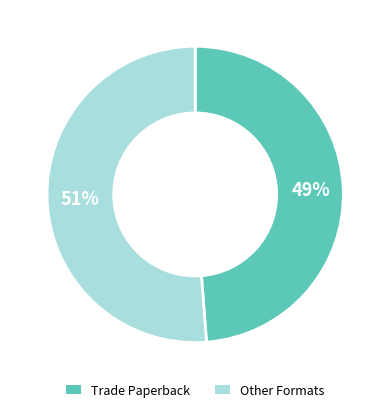

How many segments does this pie chart have?

2